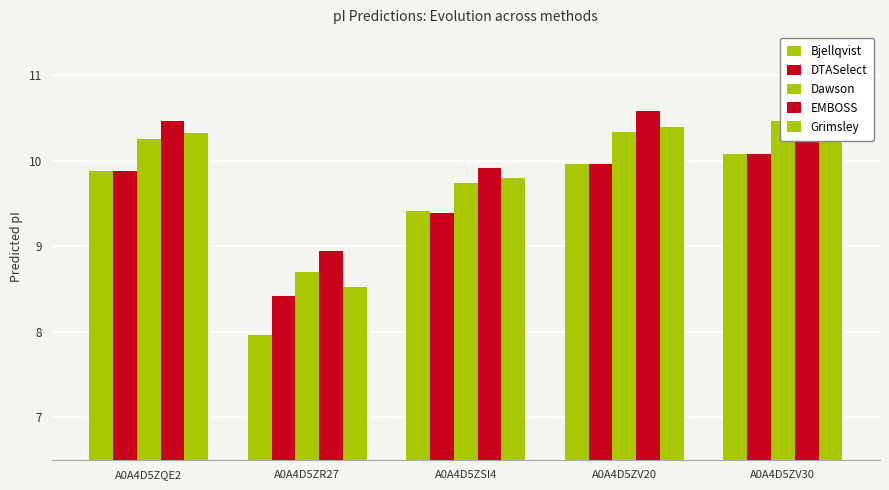

What is the lowest value of the EMBOSS series?

8.9